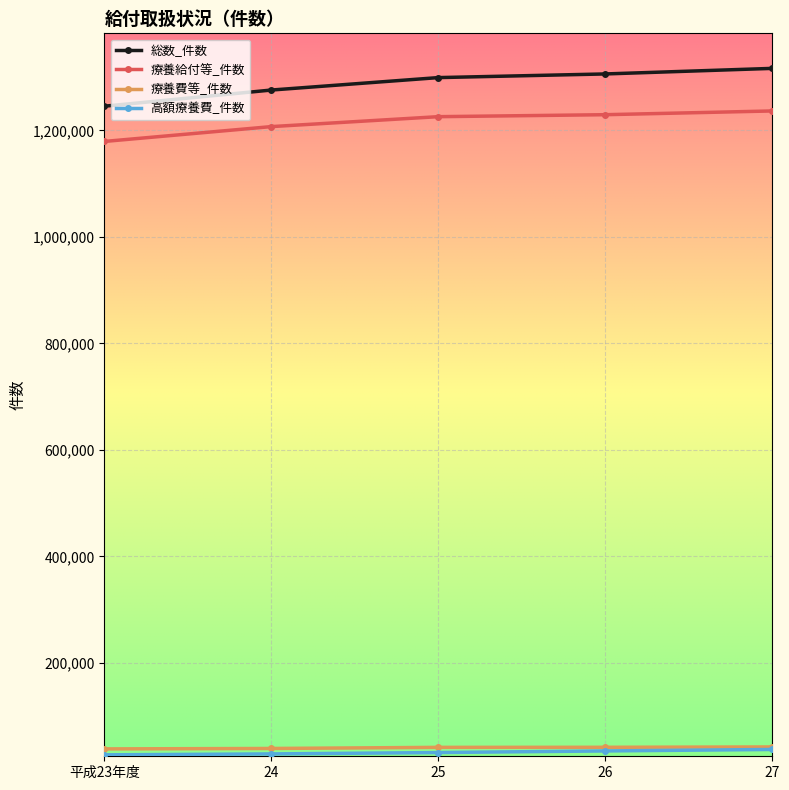

What is the value of the 療養給付等_件数 point at the 3rd from the left?

1225839